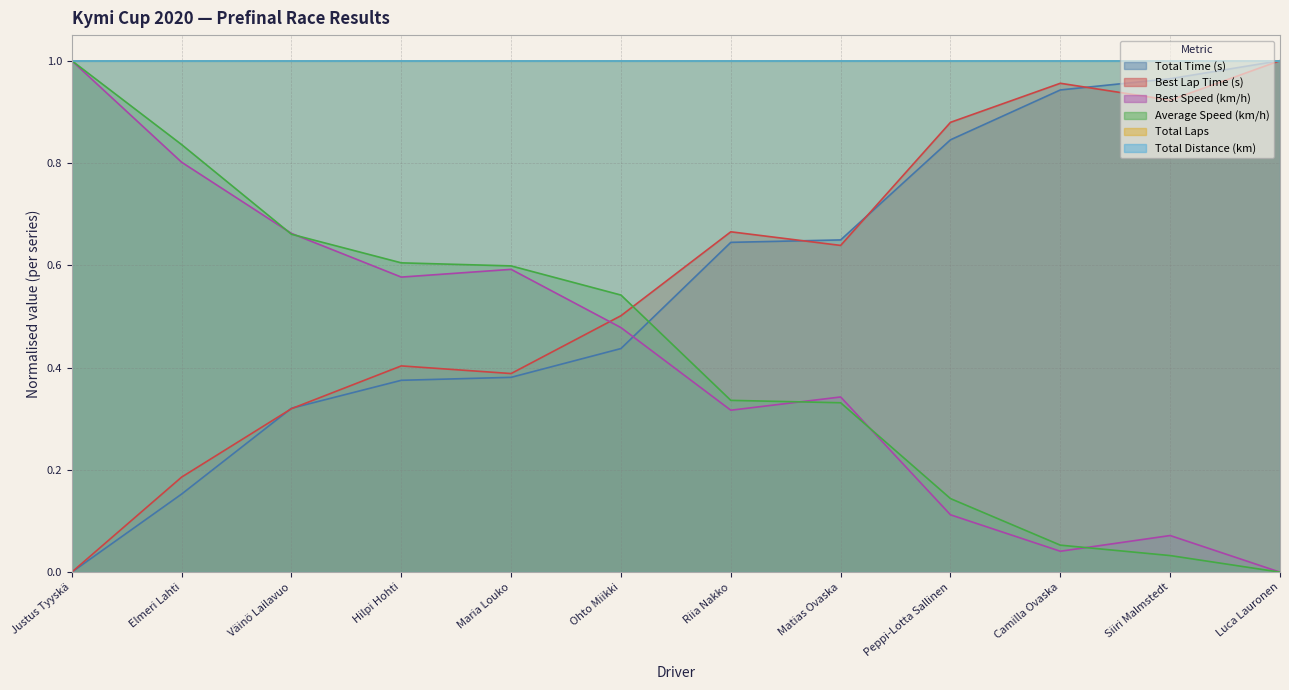

What is the label of the 8th point from the left?

Matias Ovaska